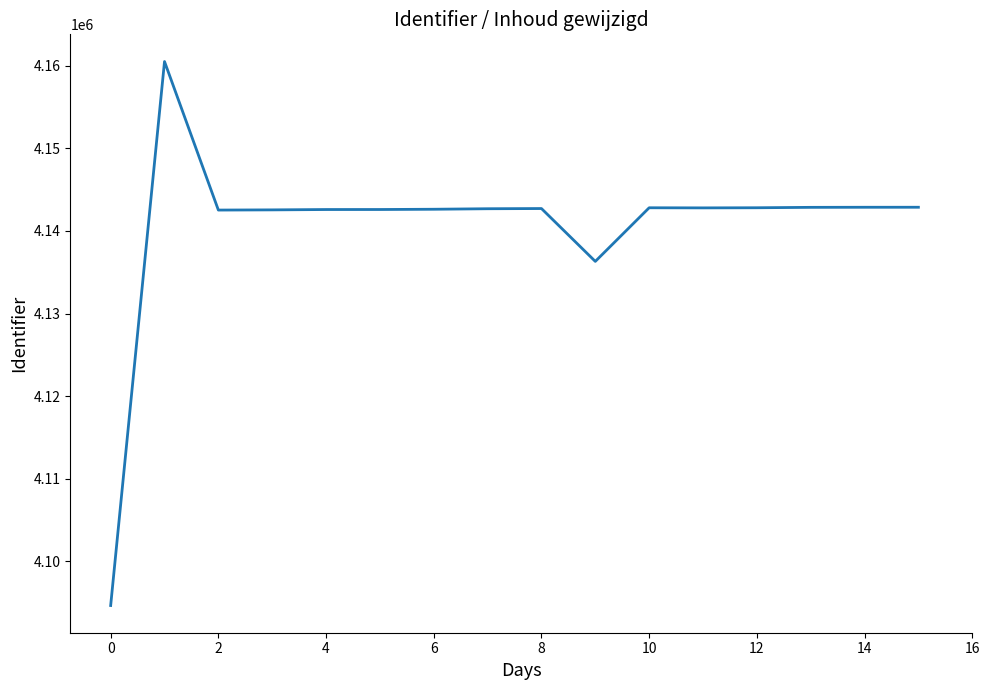

What is the greatest value displayed?

4160509